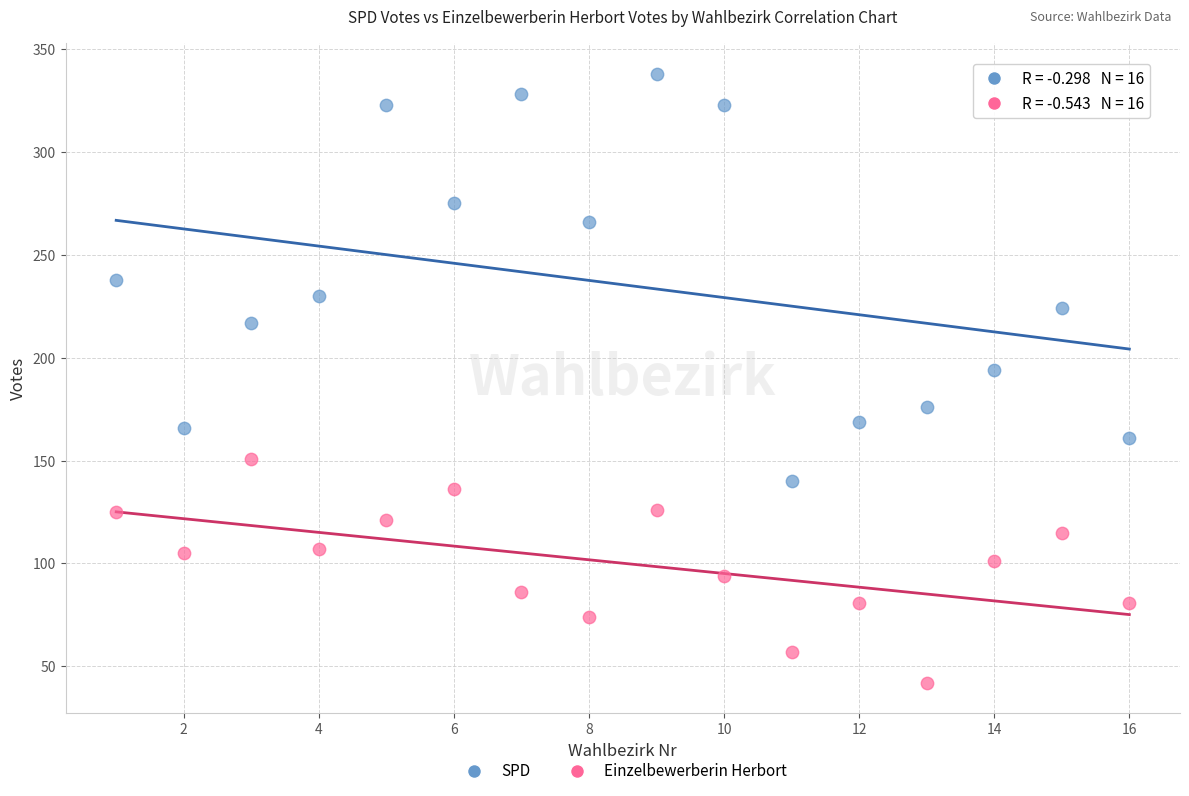

Which series reaches the minimum Y coordinate?

Einzelbewerberin Herbort